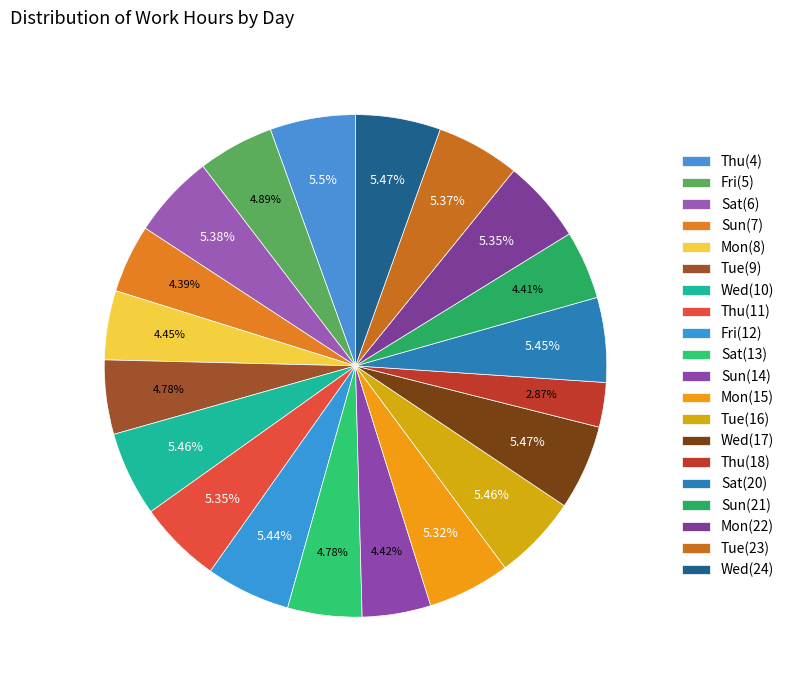

To the nearest percent, what is the difference between the Tue(9) and Wed(10) slice percentages?

1%